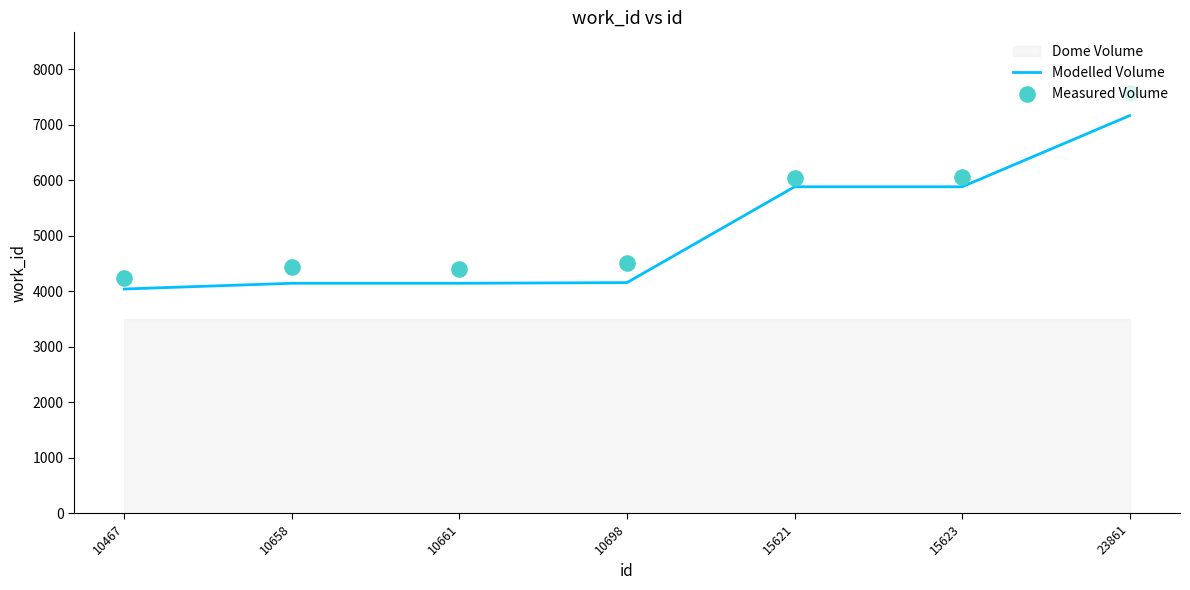

Which series has the widest spread of Y values?

Measured Volume